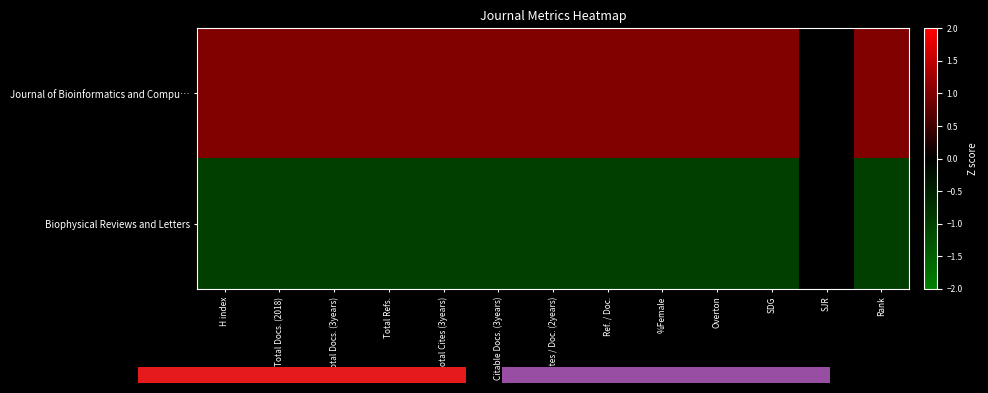

How many categories are shown in the chart?

13